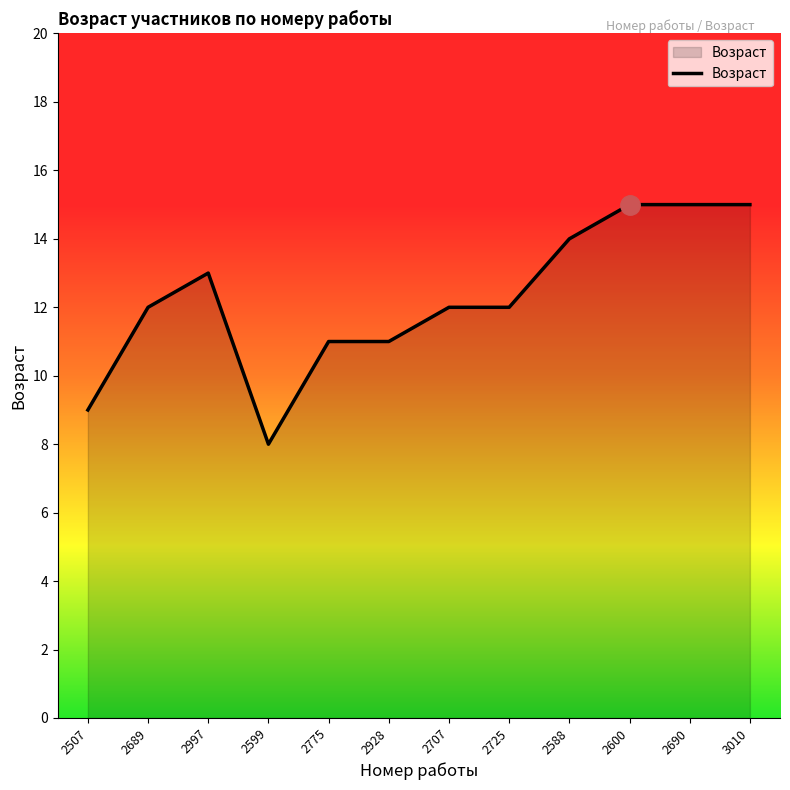

What is the change in value from 2997 to 2690?

+2